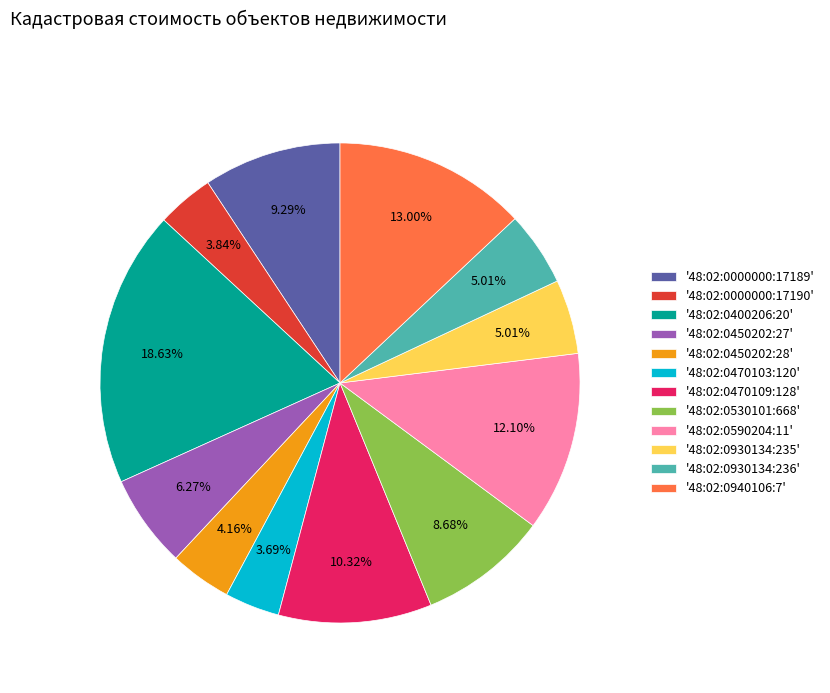

Do '48:02:0930134:235' and '48:02:0450202:27' together represent more than half of the pie?

No